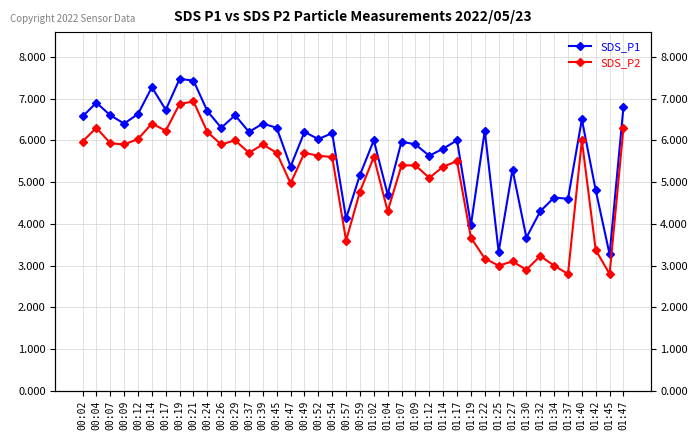

What position from the left is 00:04?

2